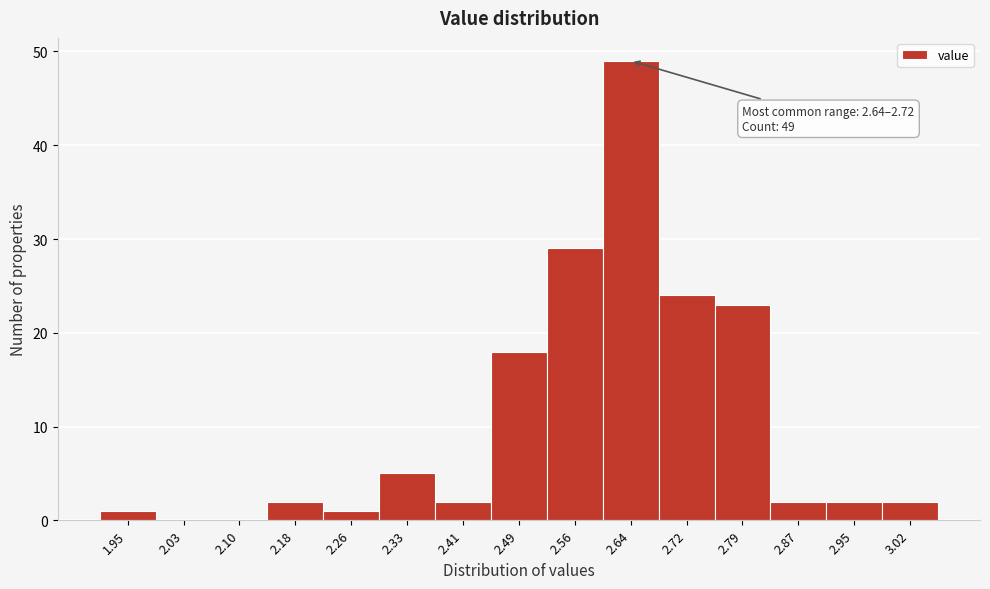

Reading left to right, extract all data points from this chart.

1.95=1	2.03=0	2.10=0	2.18=2	2.26=1	2.33=5	2.41=2	2.49=18	2.56=29	2.64=49	2.72=24	2.79=23	2.87=2	2.95=2	3.02=2